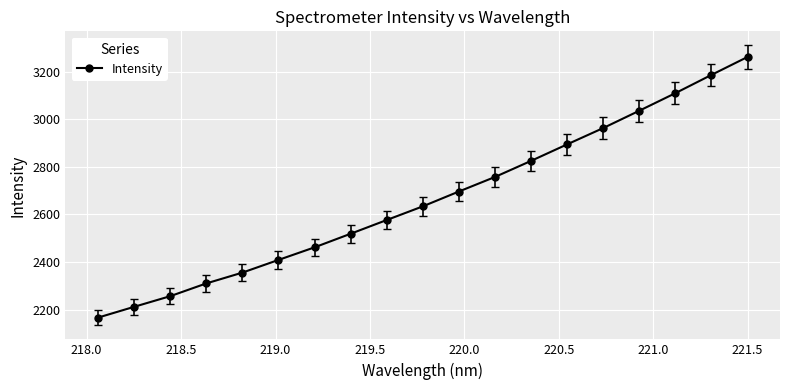

True or false: the data has more than 0 interior local peaks.

False